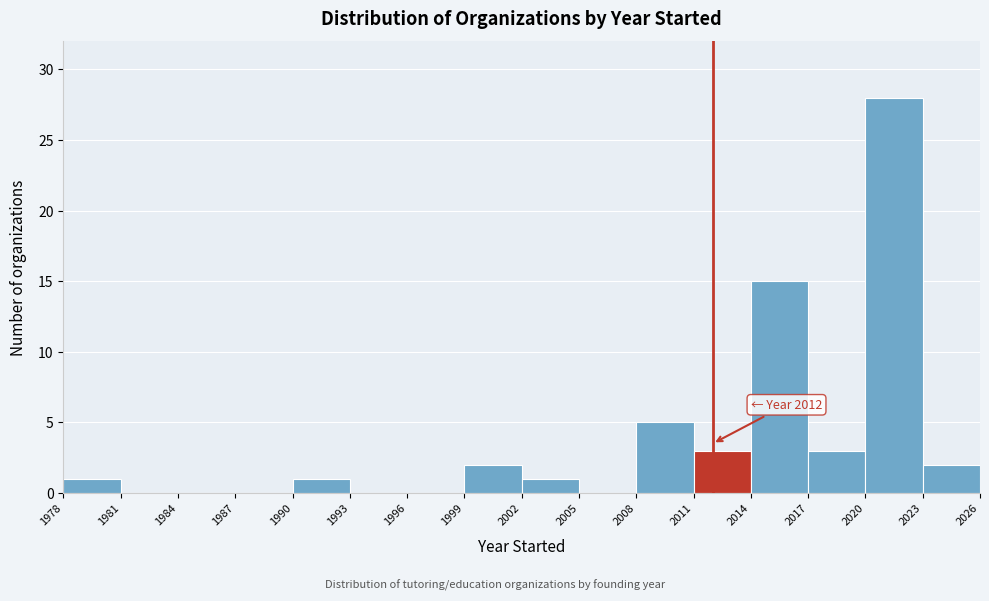

Over which range of the x-axis is the bar tallest?

2020 to 2023